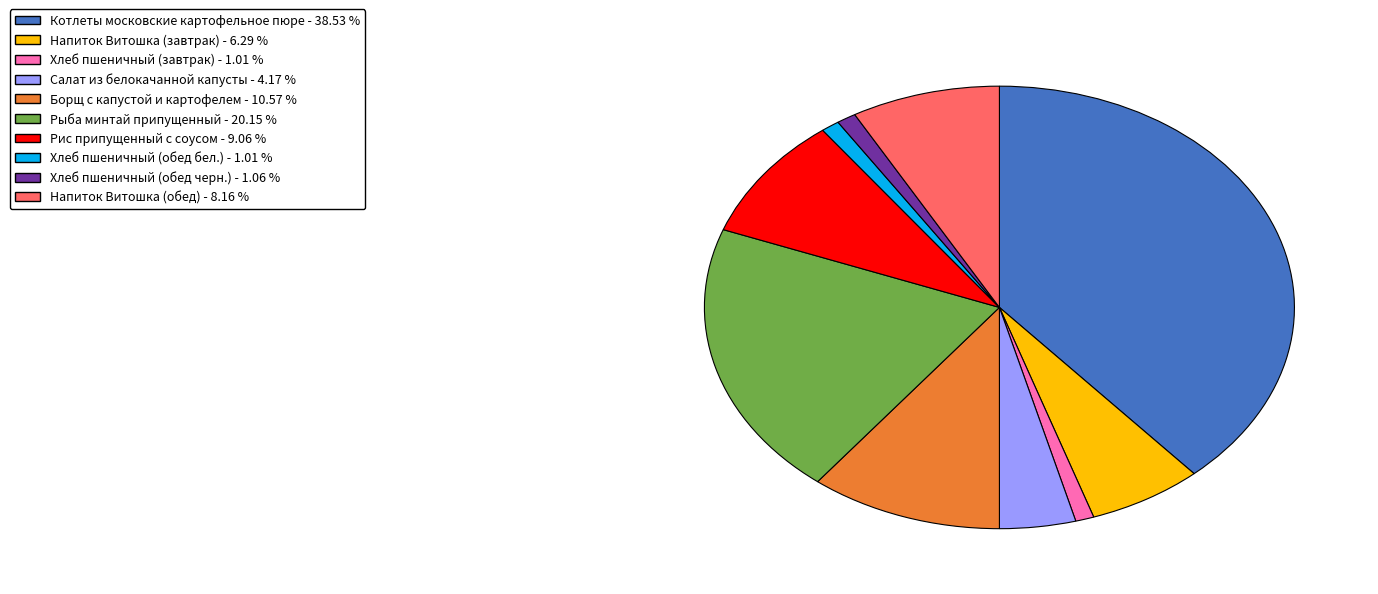

Is the sum of Хлеб пшеничный (обед бел.) - 1.01 % and Салат из белокачанной капусты - 4.17 % greater than half?

No